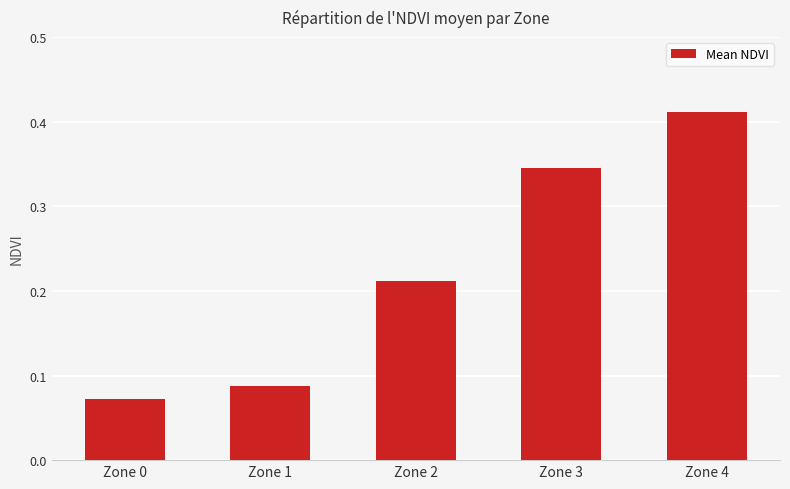

Which label corresponds to the smallest value in the chart?

Zone 0